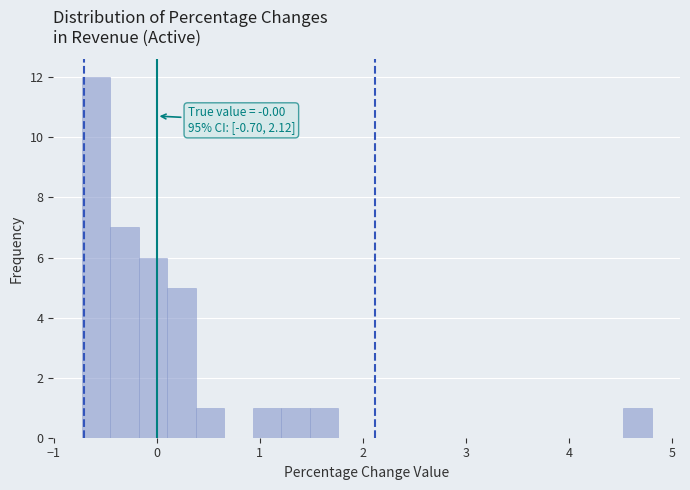

Around what value on the x-axis is the tallest bar? Give the approximate position of its centre, as read against the axis.

-0.6